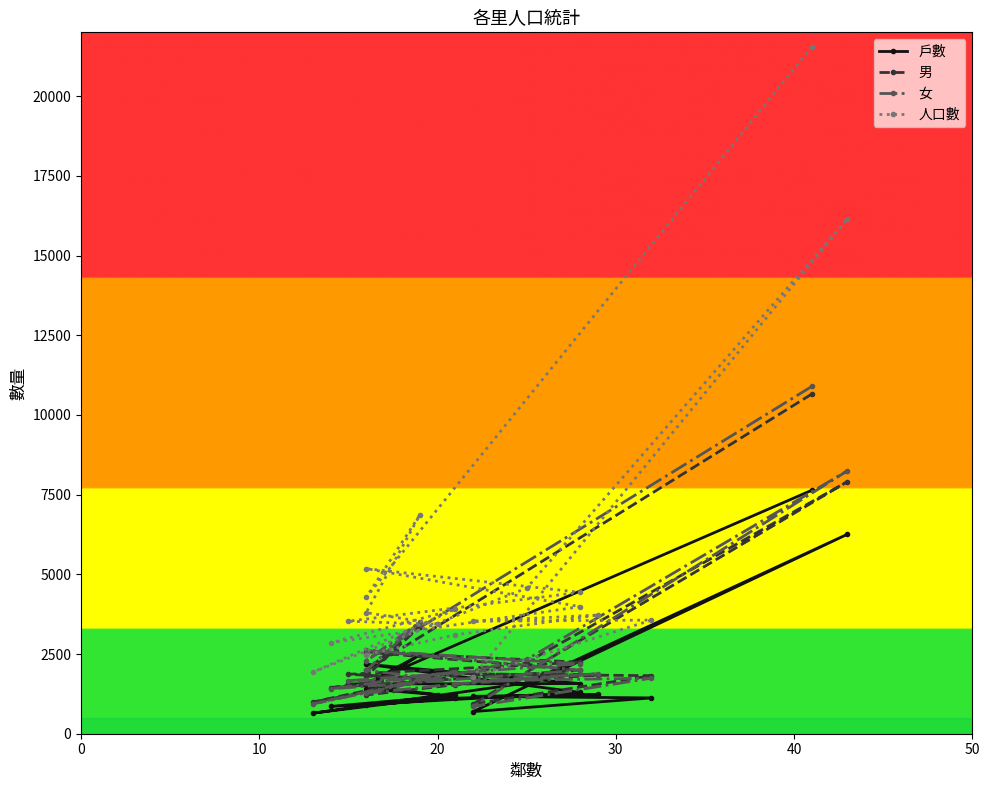

What is the difference between the second highest and minimum values in the 人口數 series?

14367